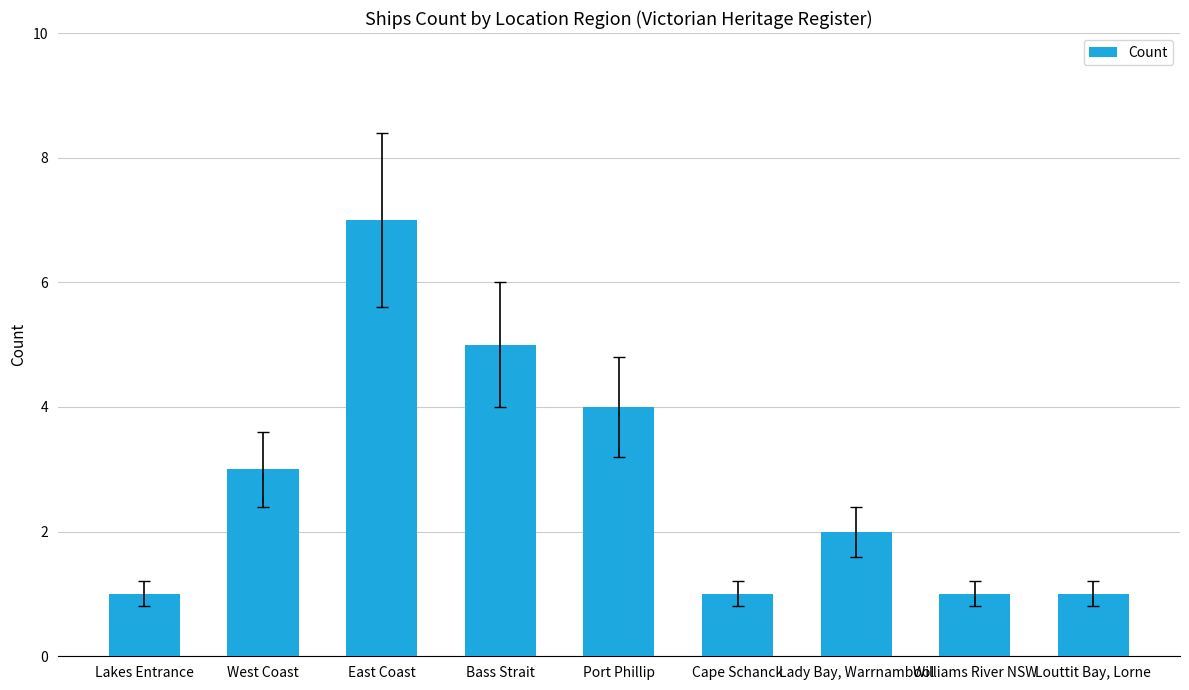

Count the number of categories in the chart.

9